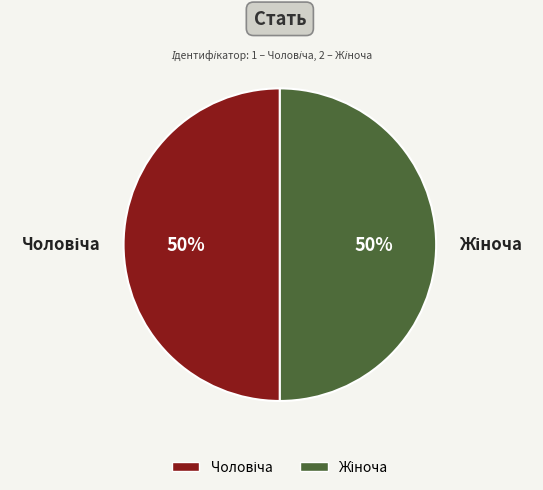

To the nearest percent, what is the average slice percentage?

50%